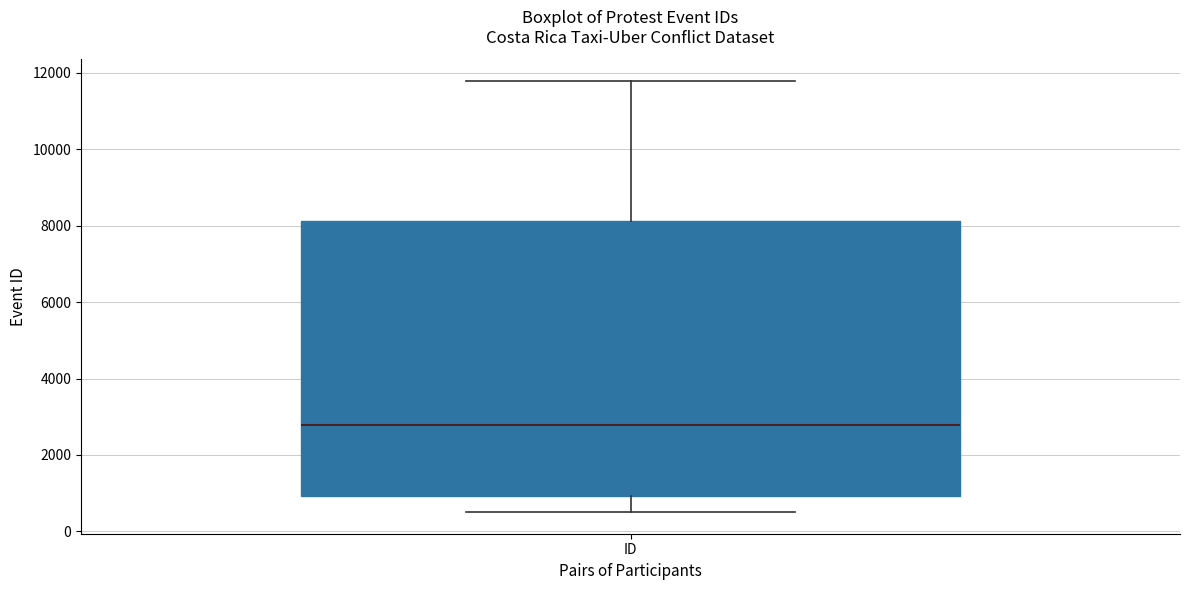

Where is the lower edge of the box for ID on the y-axis? The values are not printed on the chart, so give them approximately, as read against the axis.

1000